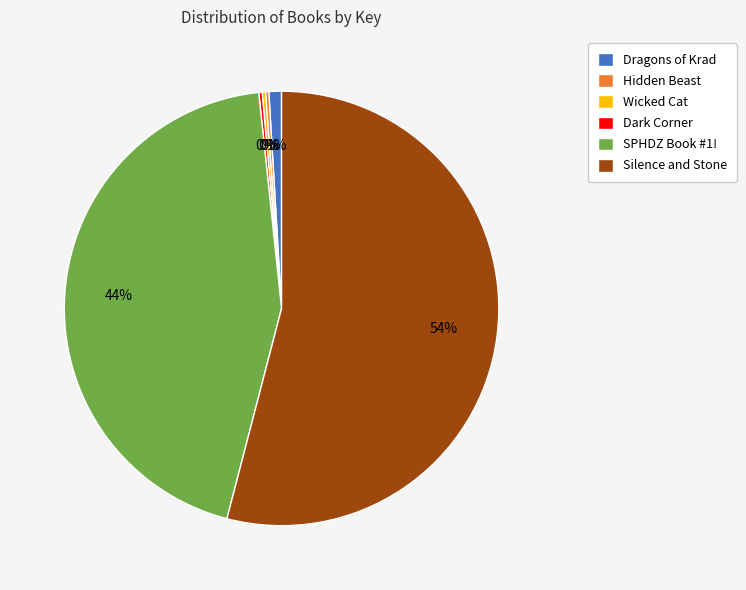

Which slice represents more than half of the pie?

Silence and Stone